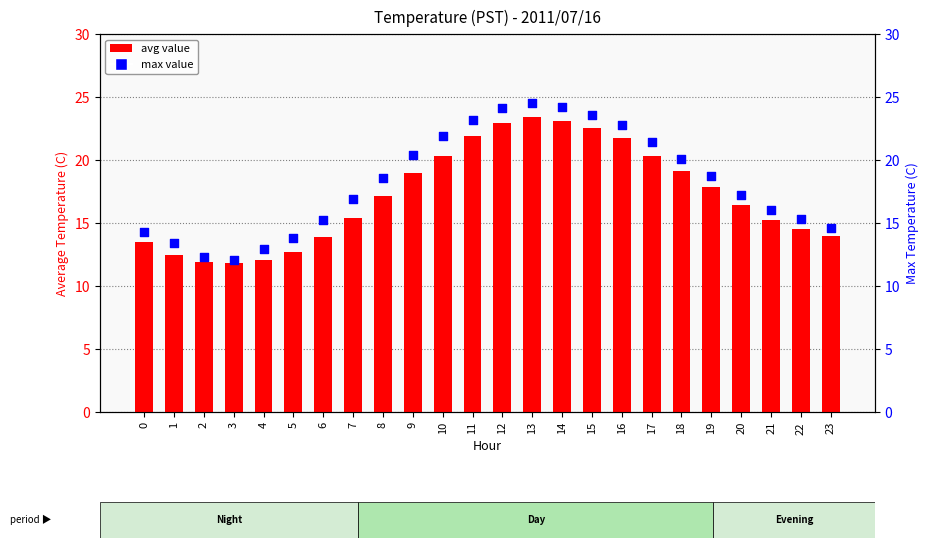

Which series has the largest total across all categories?

max value